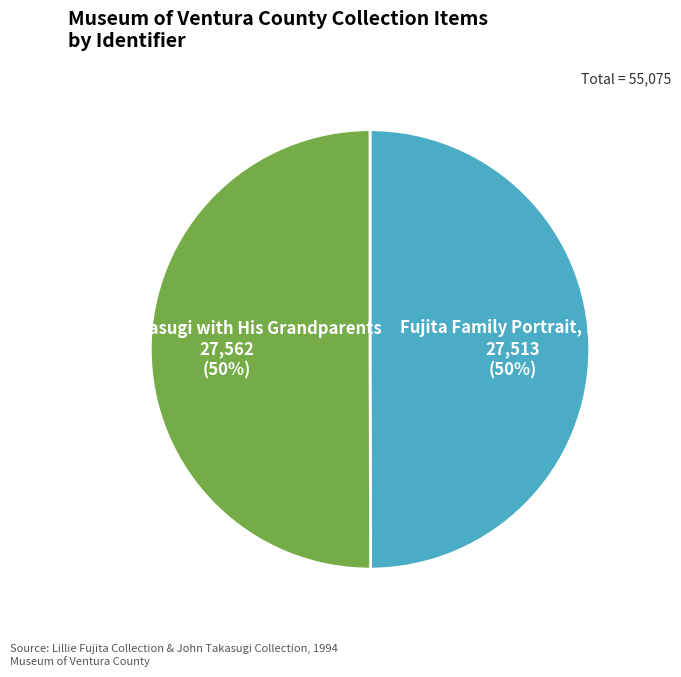

The John Takasugi with His Grandparents slice represents 50% of the pie. True or false?

True